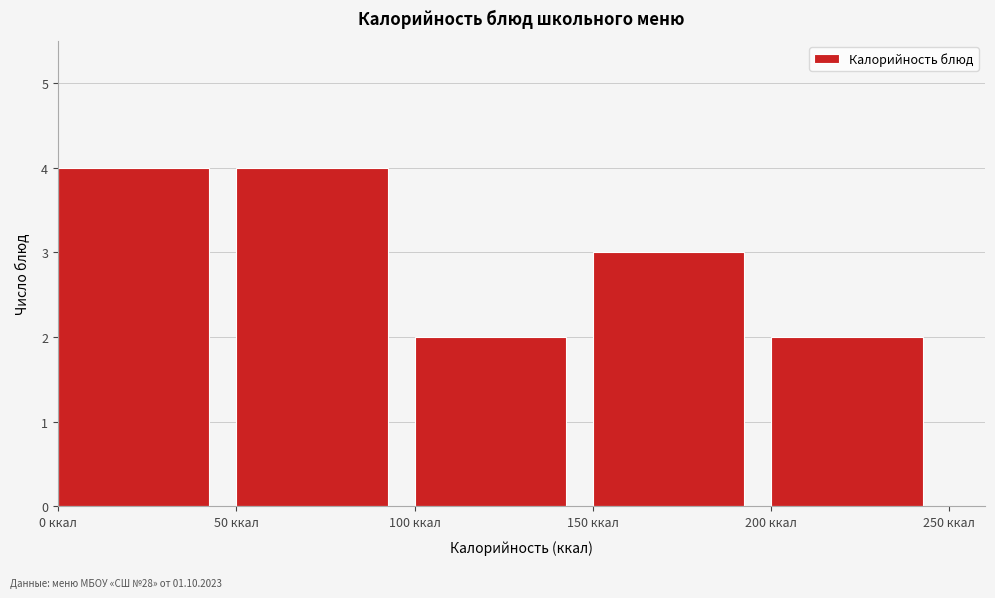

Reading left to right, list every bar in this chart as the range it spans on the x-axis followed by its height. The values are not printed on the chart, so give them approximately, as read against the axis.

0 to 50: 4
50 to 100: 4
100 to 150: 2
150 to 200: 3
200 to 250: 2